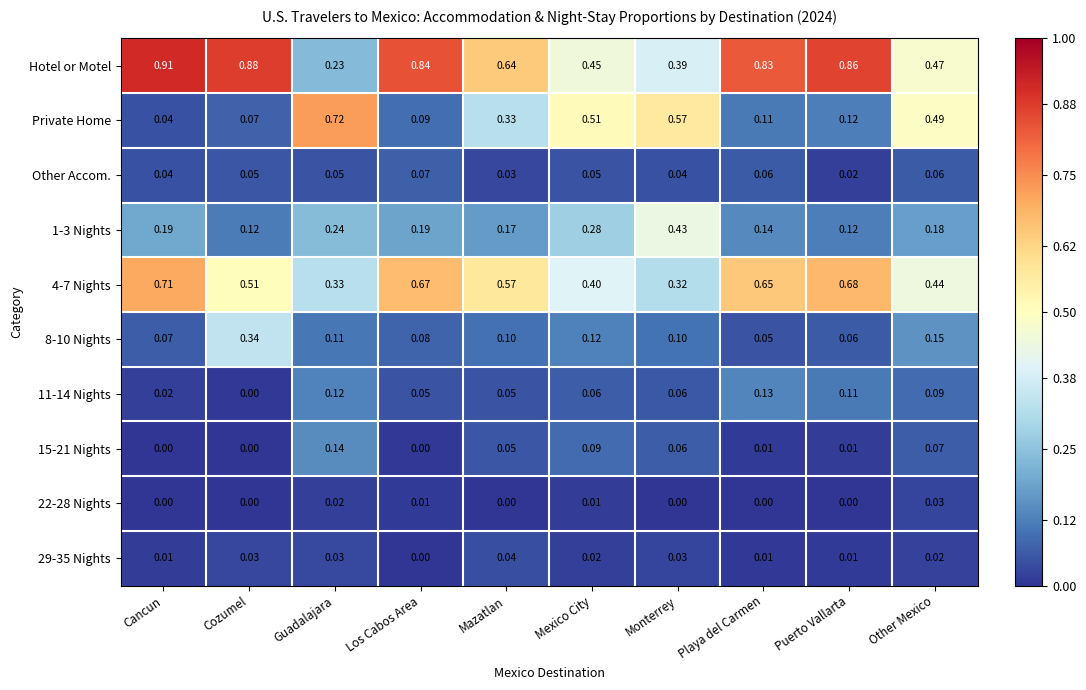

Which series has the largest total across all categories?

Hotel or Motel